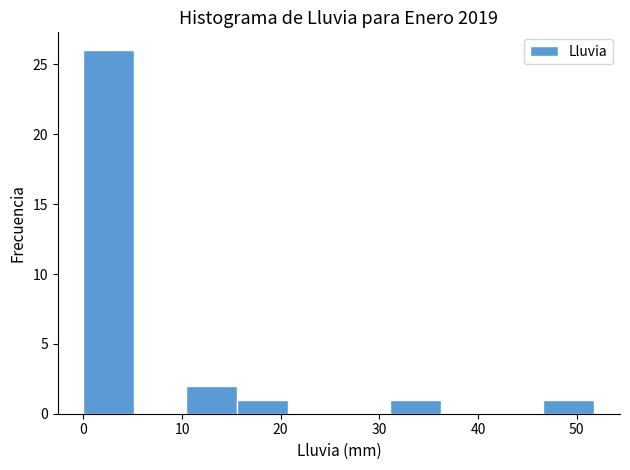

What is the height of the bar covering 0 to 5 on the x-axis? Neither the bar edges nor the heights are printed on the chart, so give them approximately, as read against the axes.

26